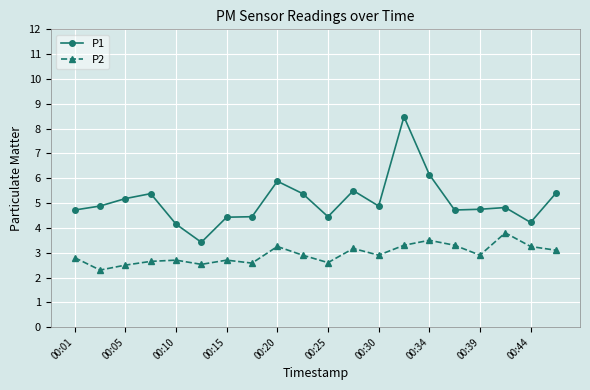

What are all the series names shown in the legend?

P1, P2